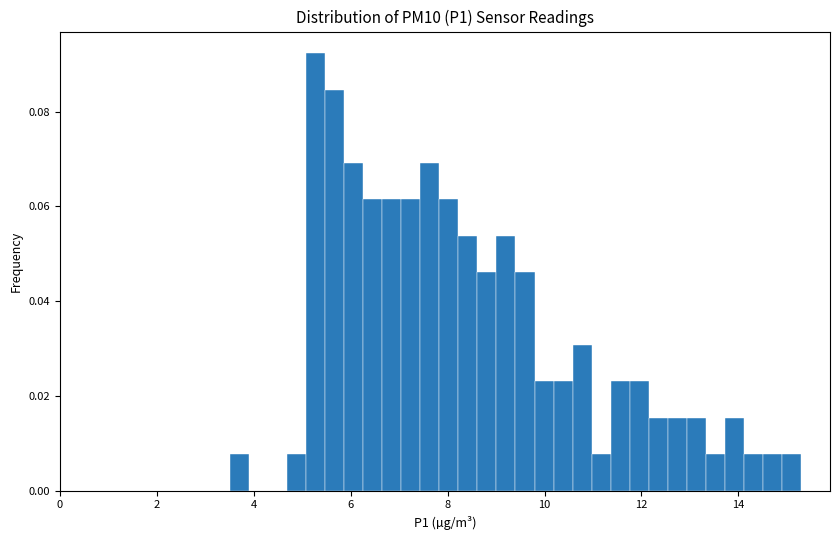

Around what value on the x-axis is the tallest bar? Give the approximate position of its centre, as read against the axis.

5.2